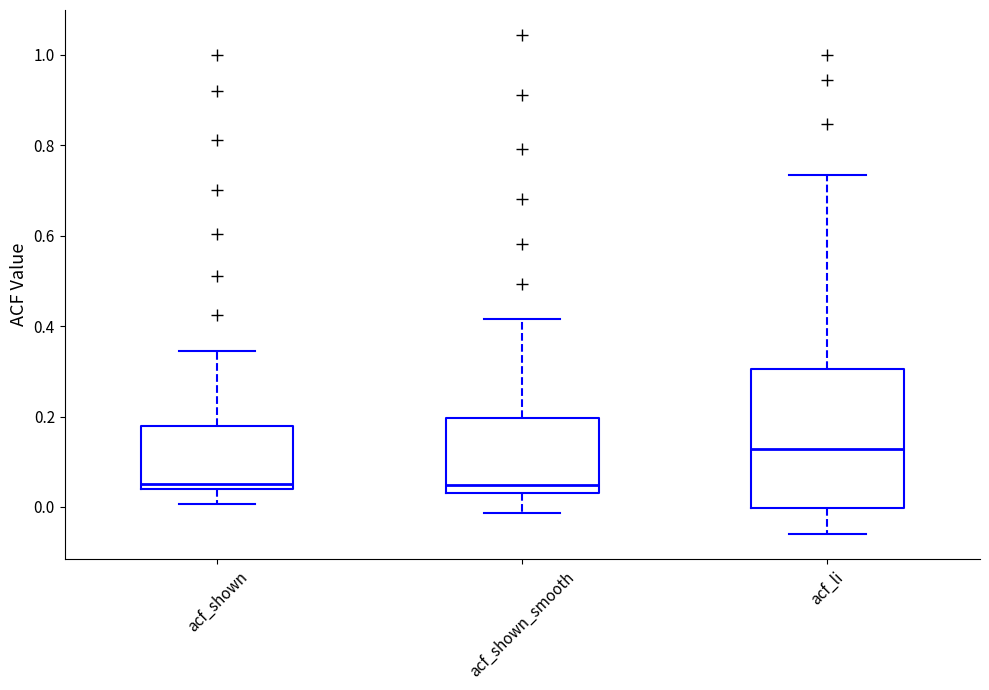

Where is the upper edge of the box for acf_li on the y-axis? The values are not printed on the chart, so give them approximately, as read against the axis.

0.30